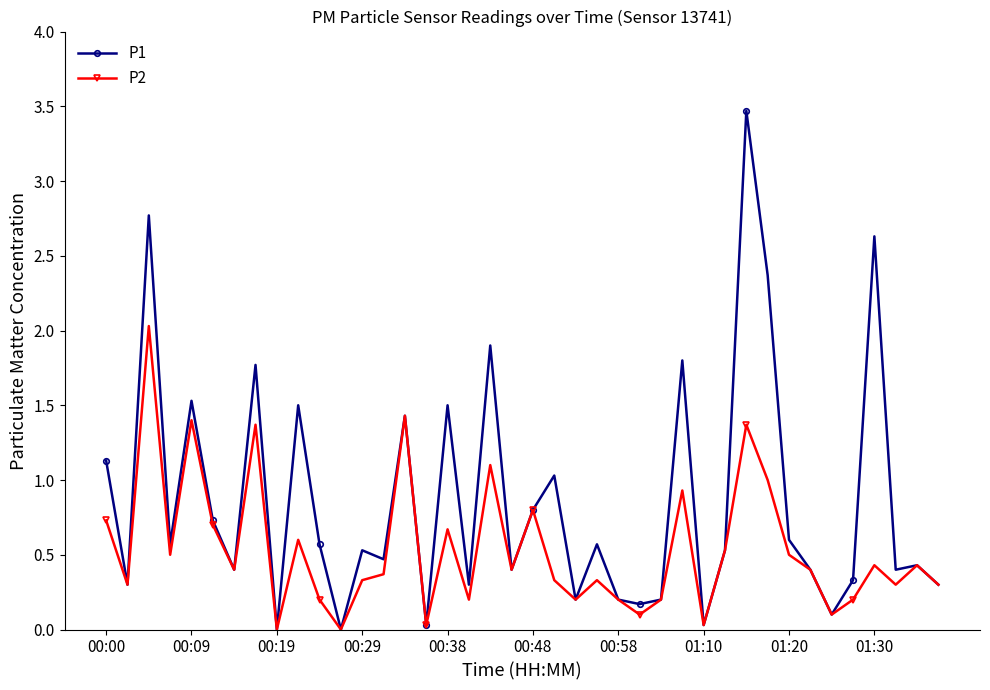

List the series in order of their peak value, lowest first.

P2, P1